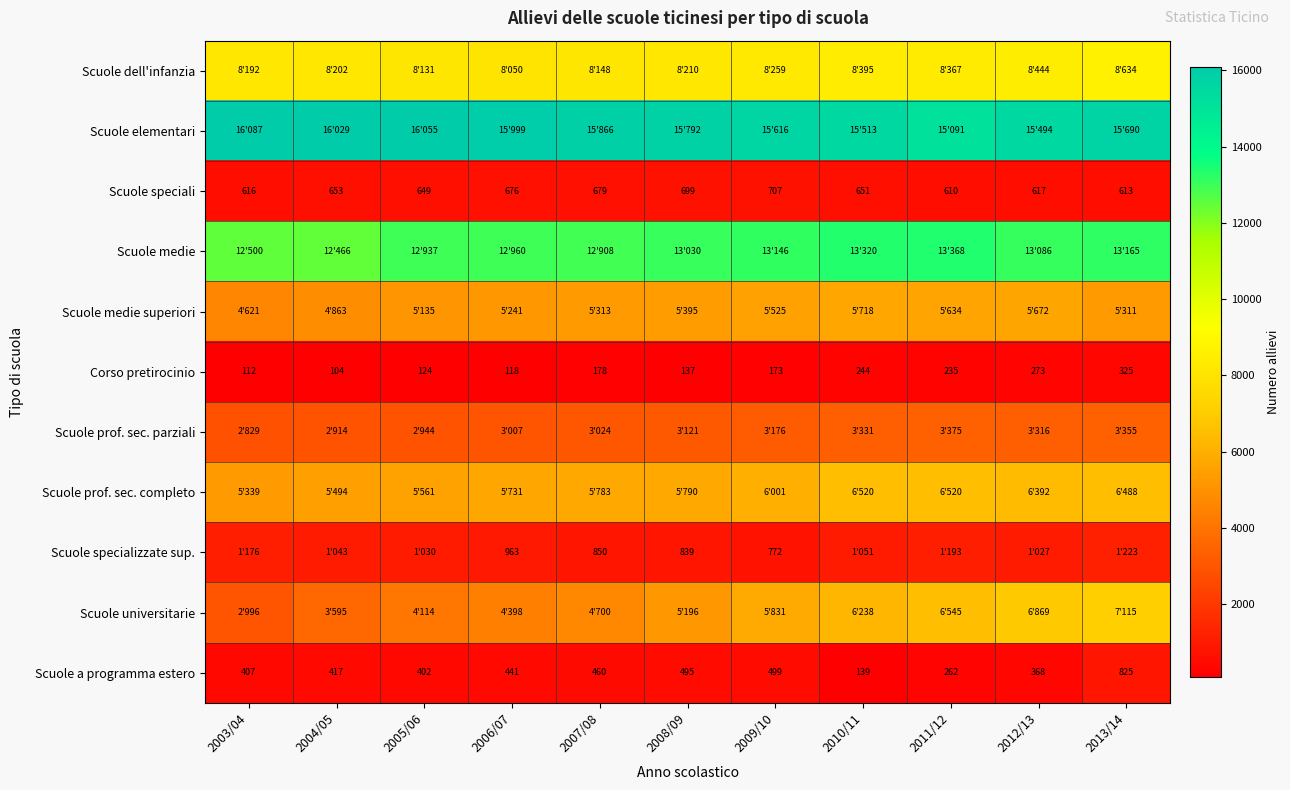

What is the maximum value for Corso pretirocinio?

325